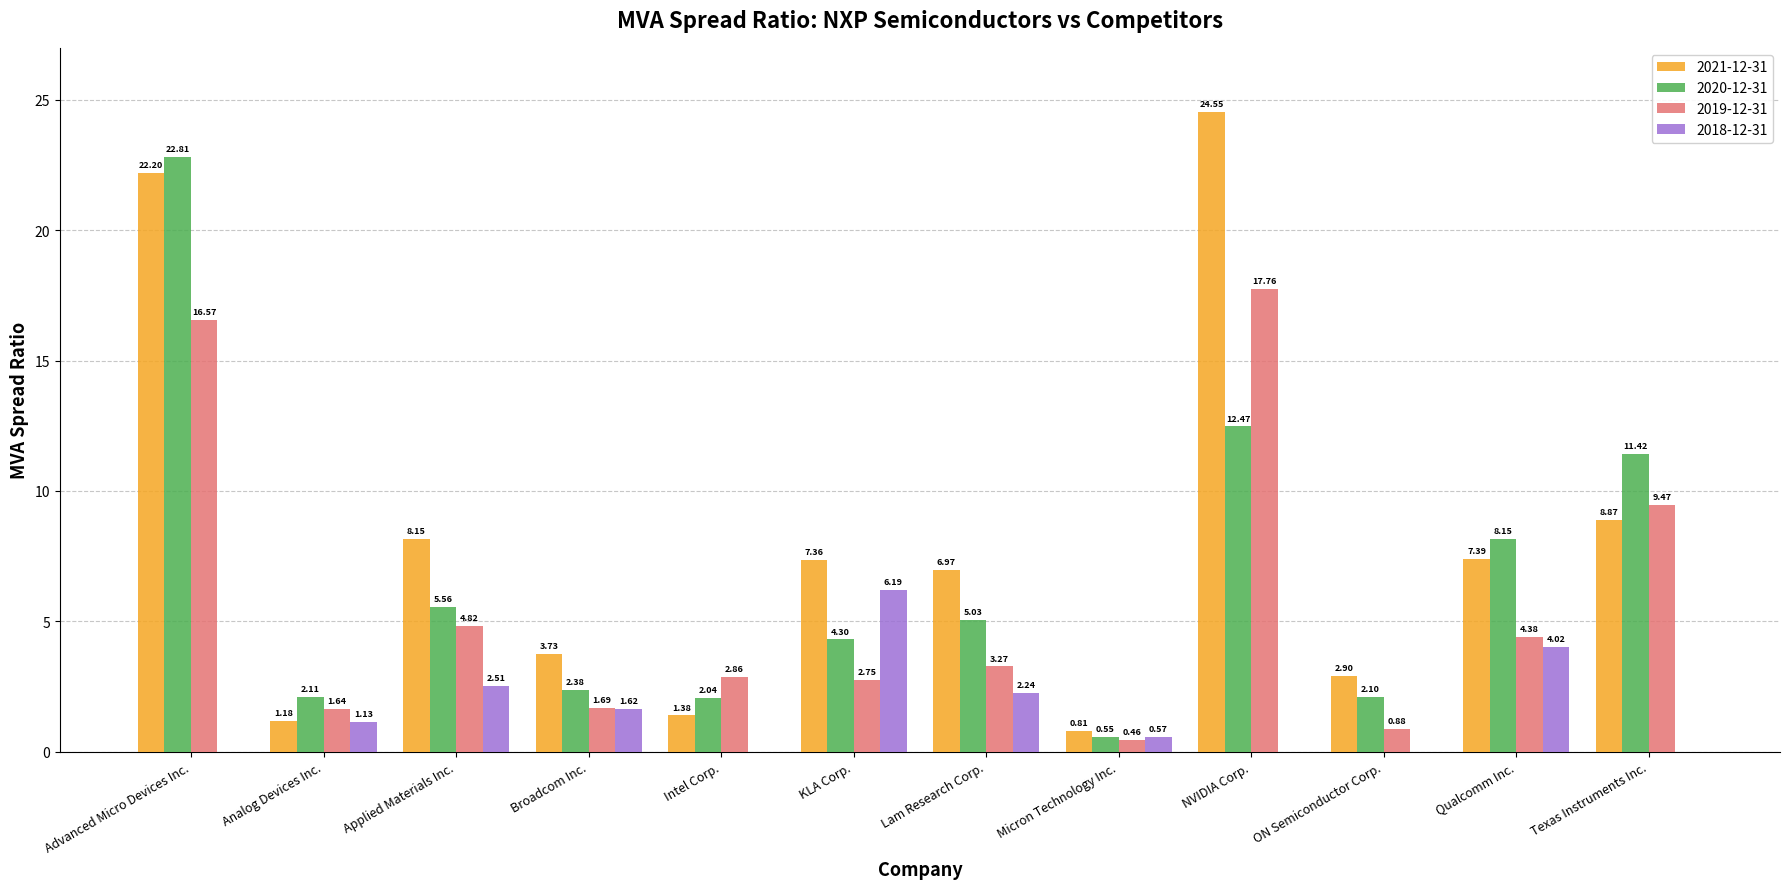

At which label is 2021-12-31 closest to 12?

Texas Instruments Inc.